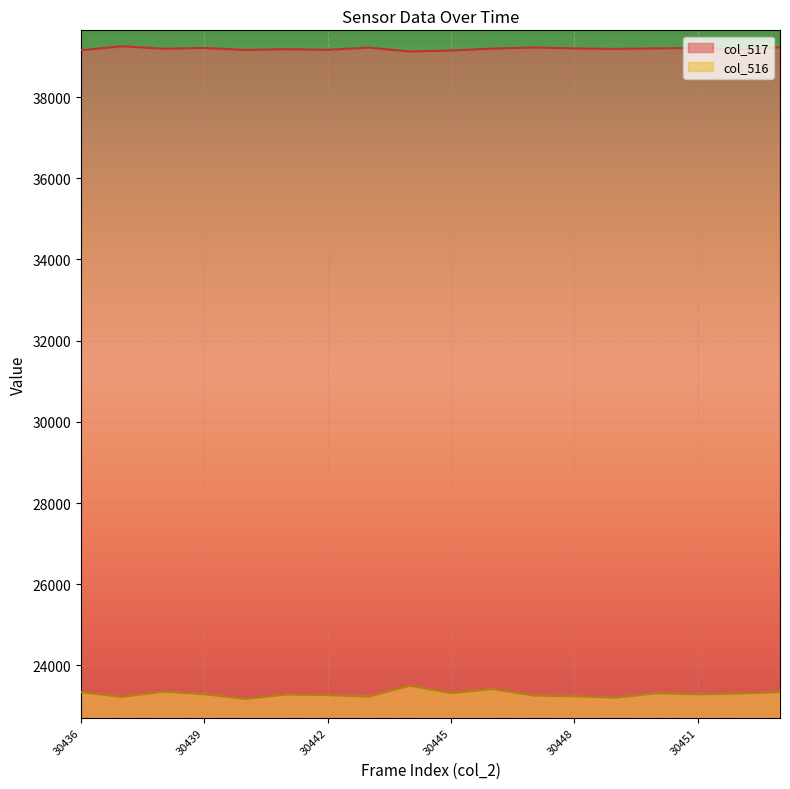

In col_516, how many points are higher than both neighbors (excluding endpoints)?

5